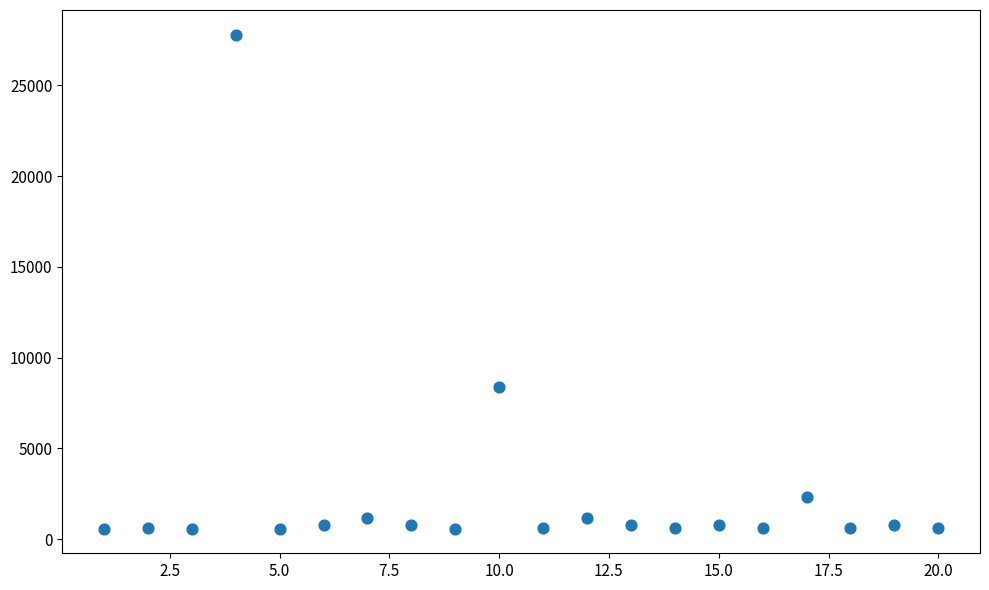

What Y value in the scatter plot is closest to 14183?

8381.9